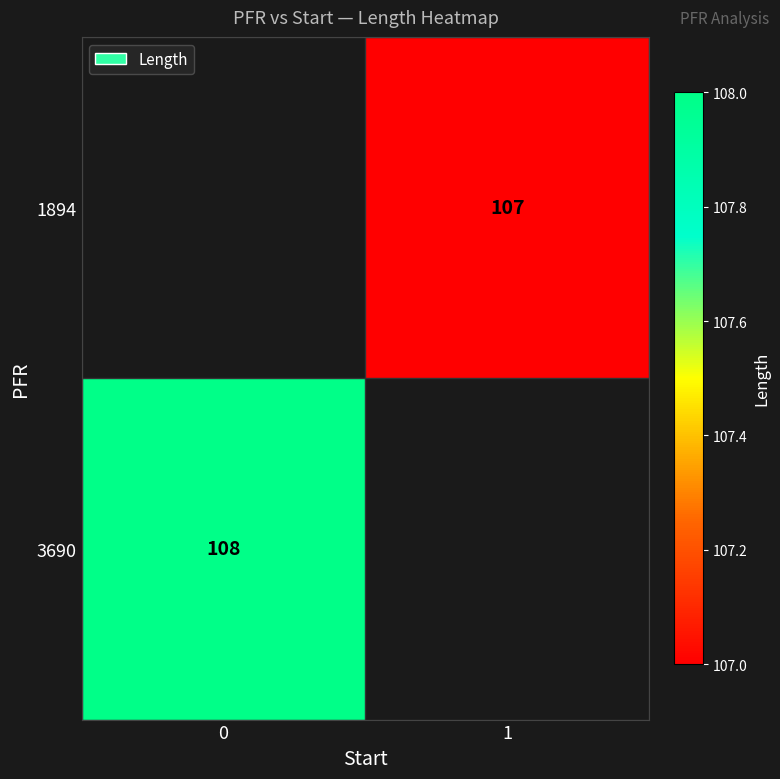

The value of 1894 at 1 is 107. True or false?

True